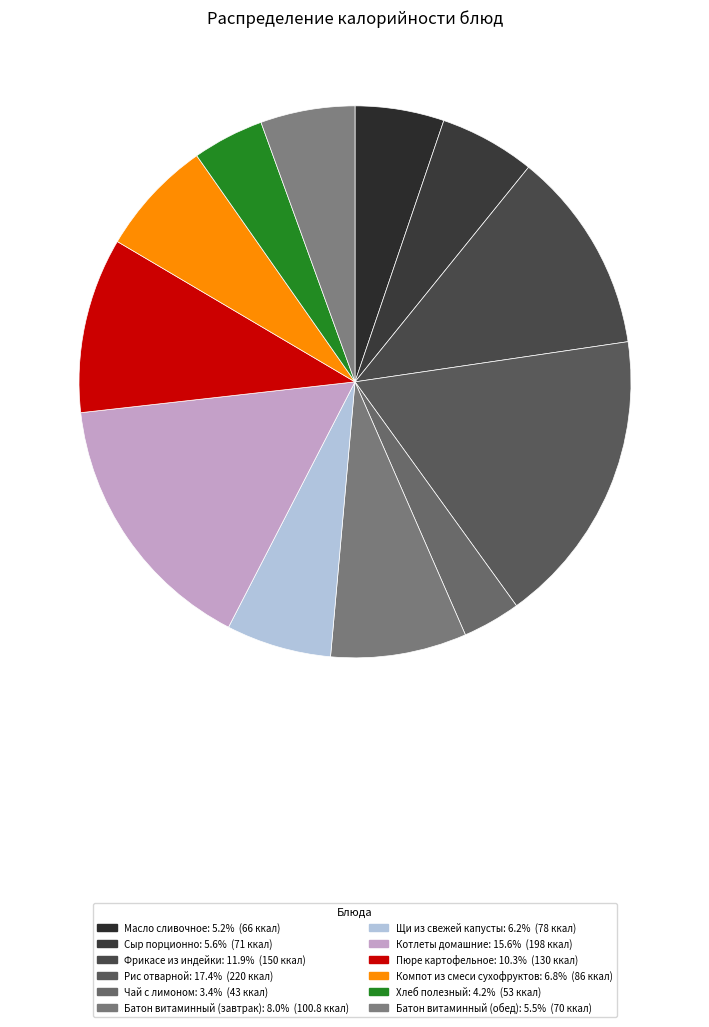

How many segments does this pie chart have?

12